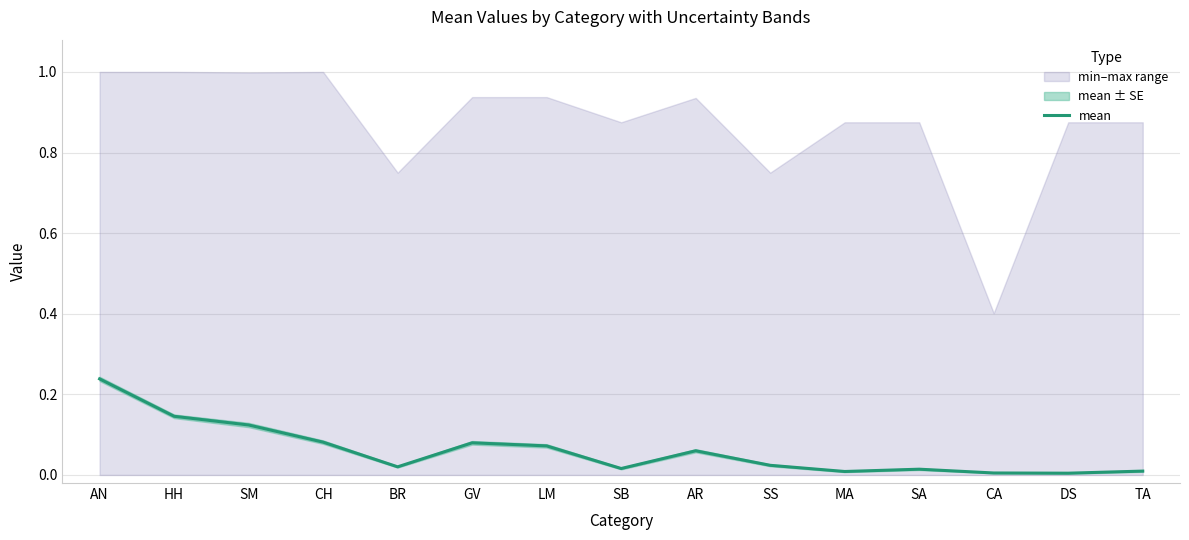

At which category does the chart reach its minimum across all series?

DS